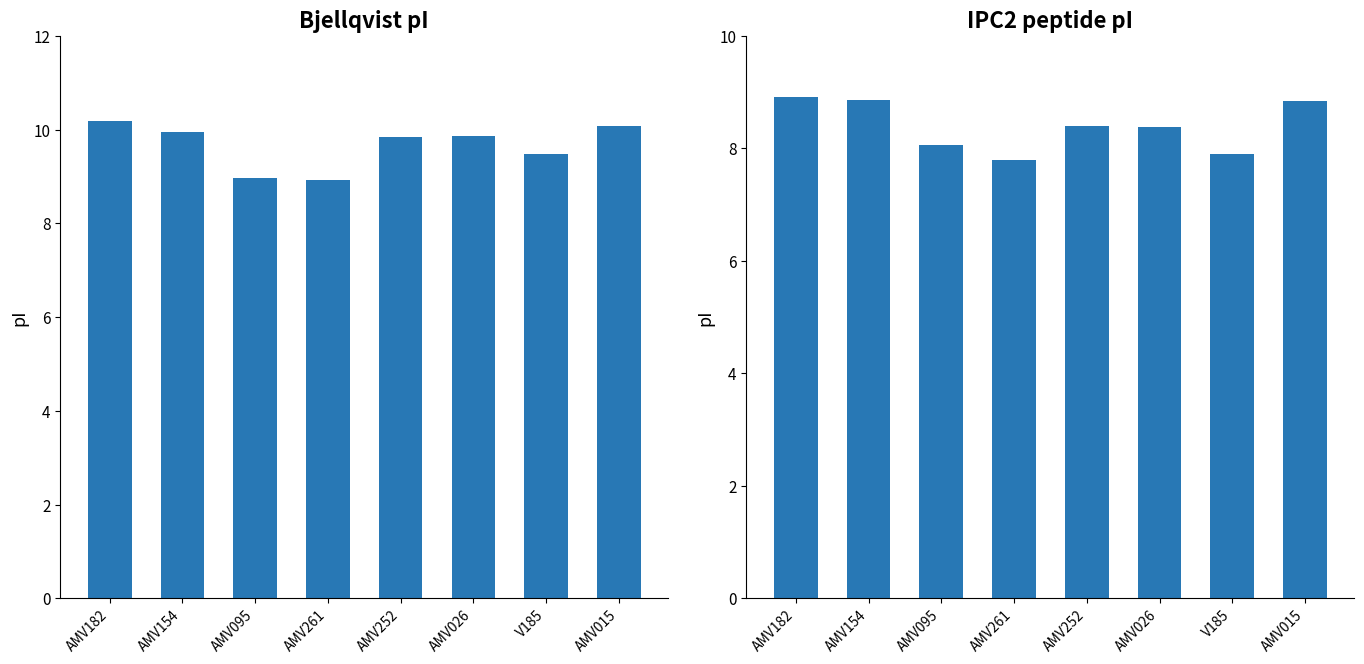

How many bars are there in total?

16